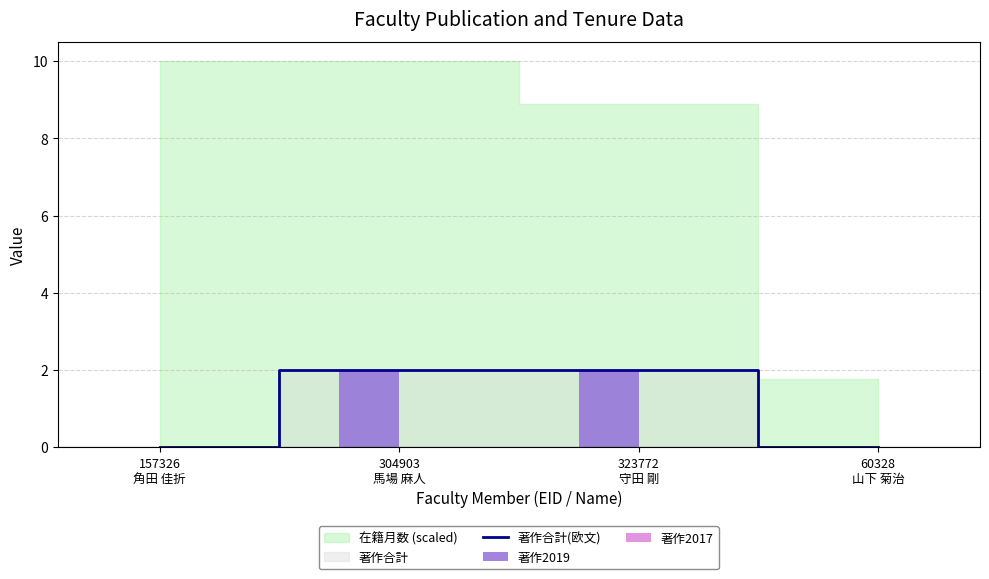

True or false: 著作合計(欧文) has more than 1 points higher than both neighbors.

False